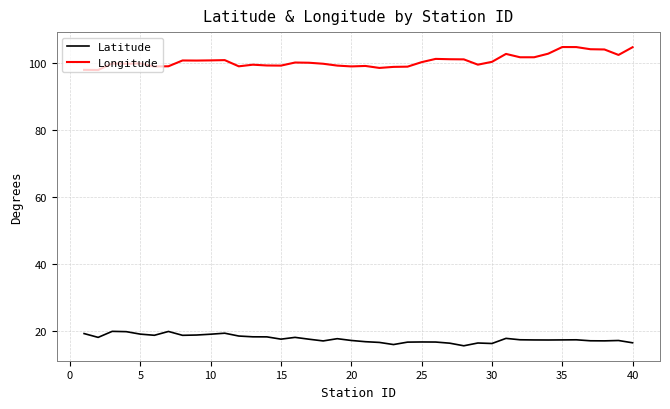

True or false: Latitude and Longitude cross at least once.

False